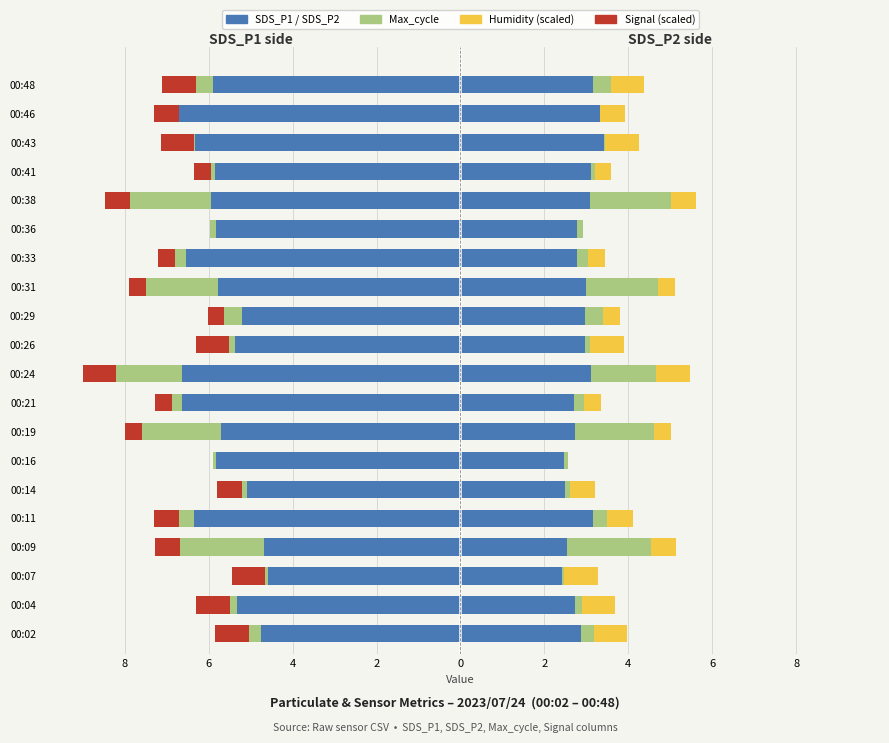

At how many categories does at least one series exceed -1?

20